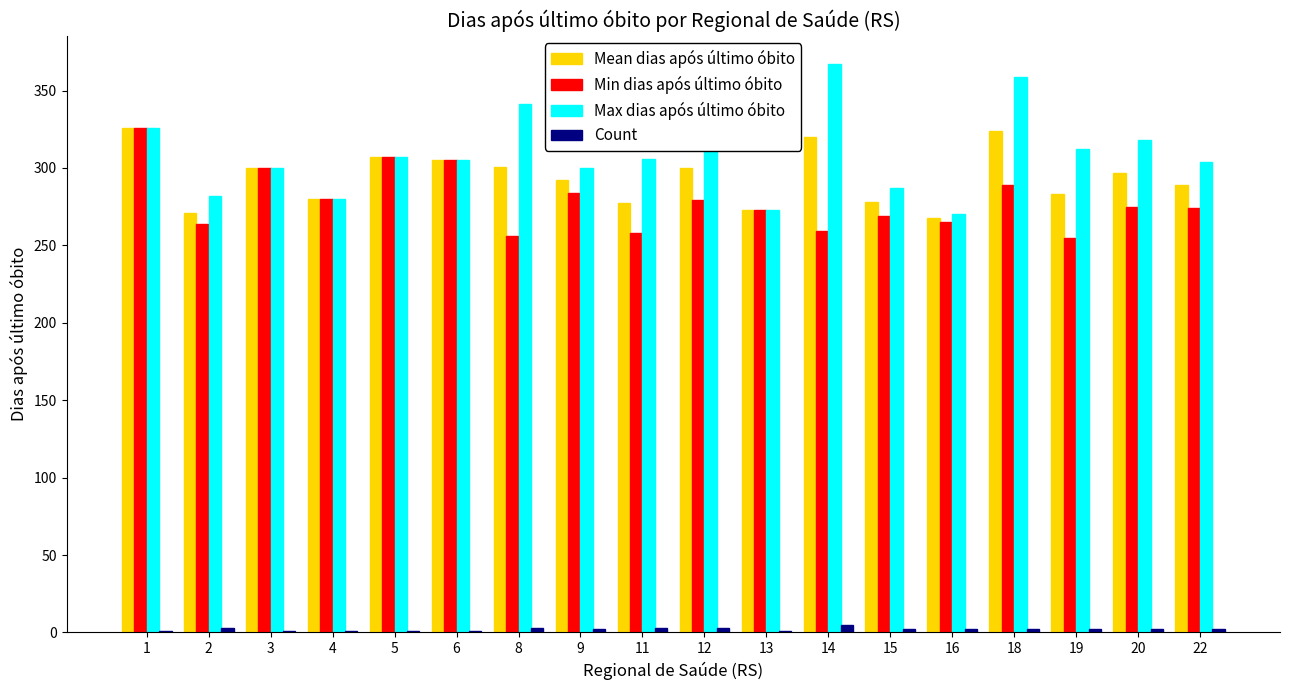

Which series has the largest total across all categories?

Max dias após último óbito